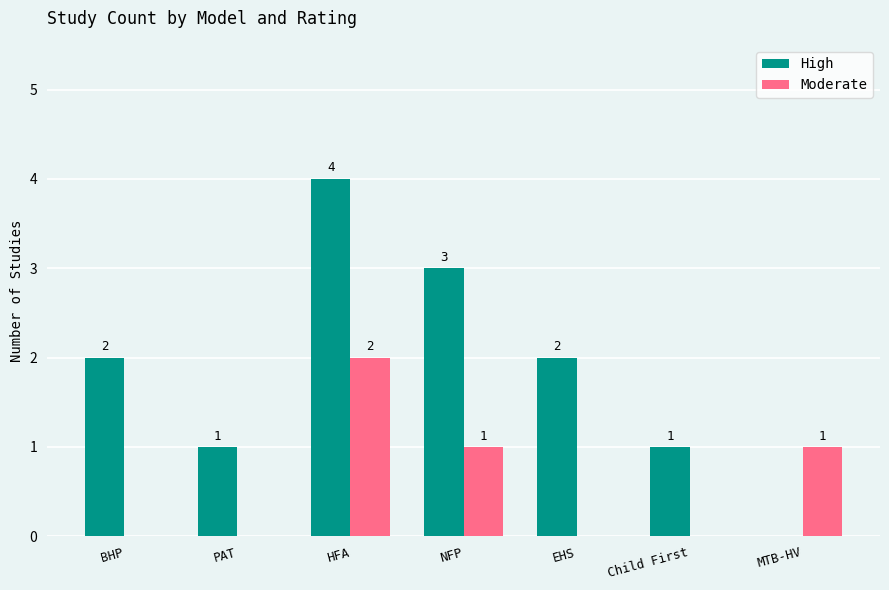

What is the total value across all series at NFP?

4